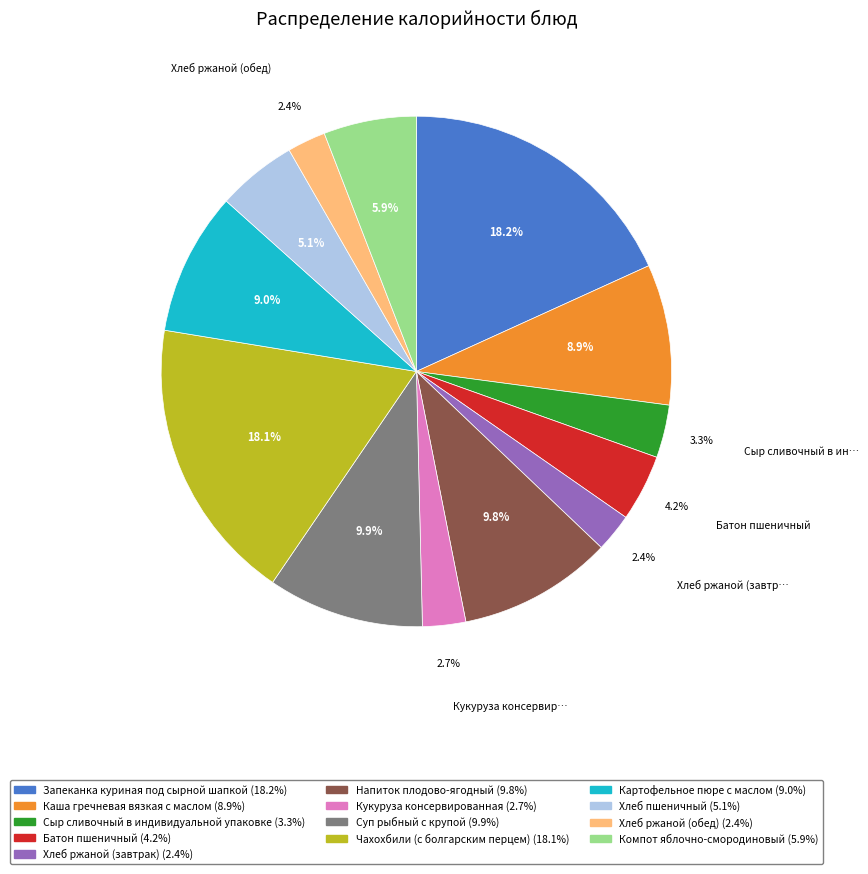

True or false: Каша гречневая вязкая с маслом accounts for 9% of the total.

True